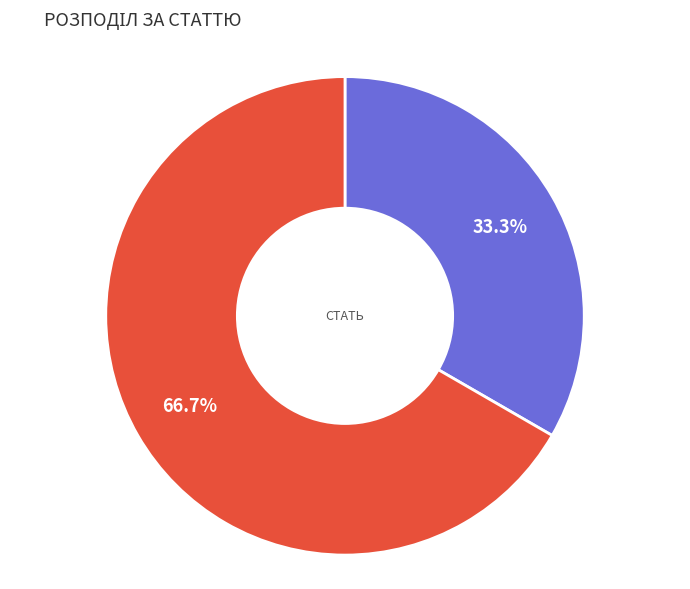

Is there a majority slice in this chart?

Yes